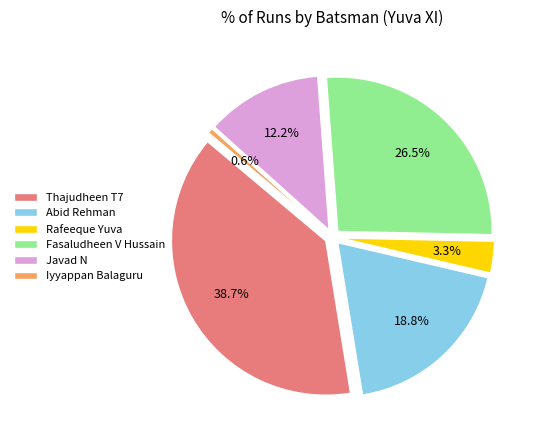

What is the smallest slice in the pie chart?

Iyyappan Balaguru